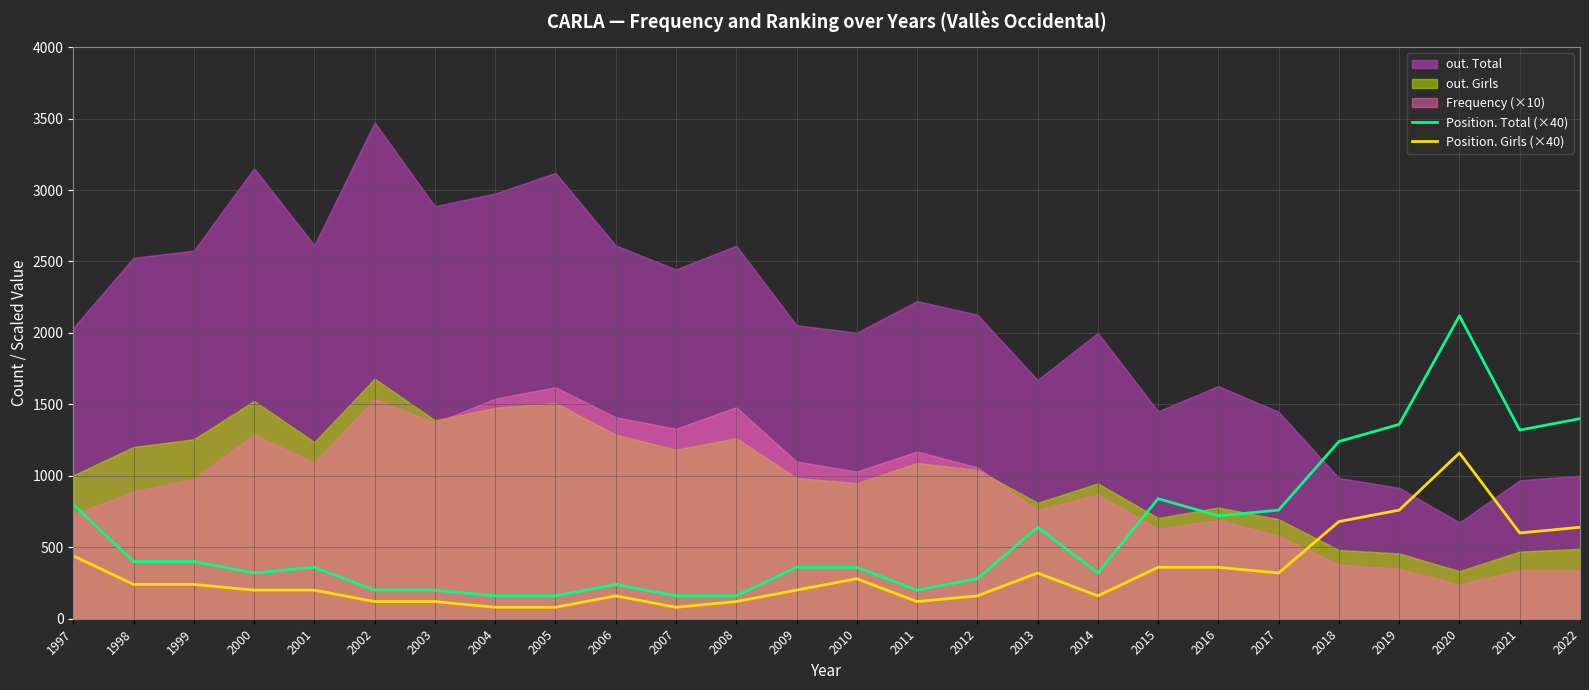

How many data points in Position. Girls (×40) are less than 240?

13